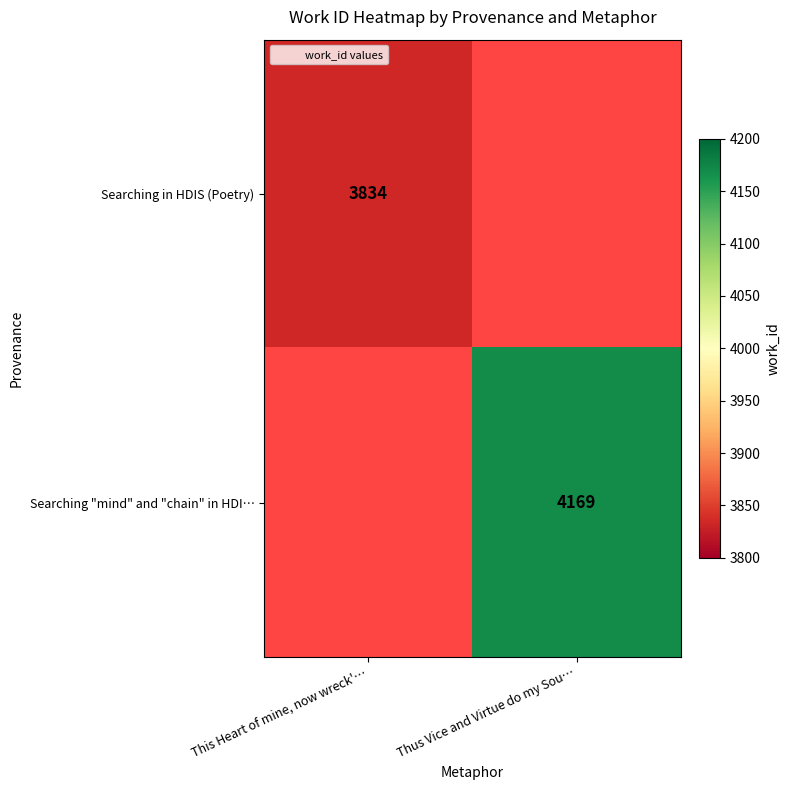

Which category has the lowest value across all series?

This Heart of mine, now wreck'…